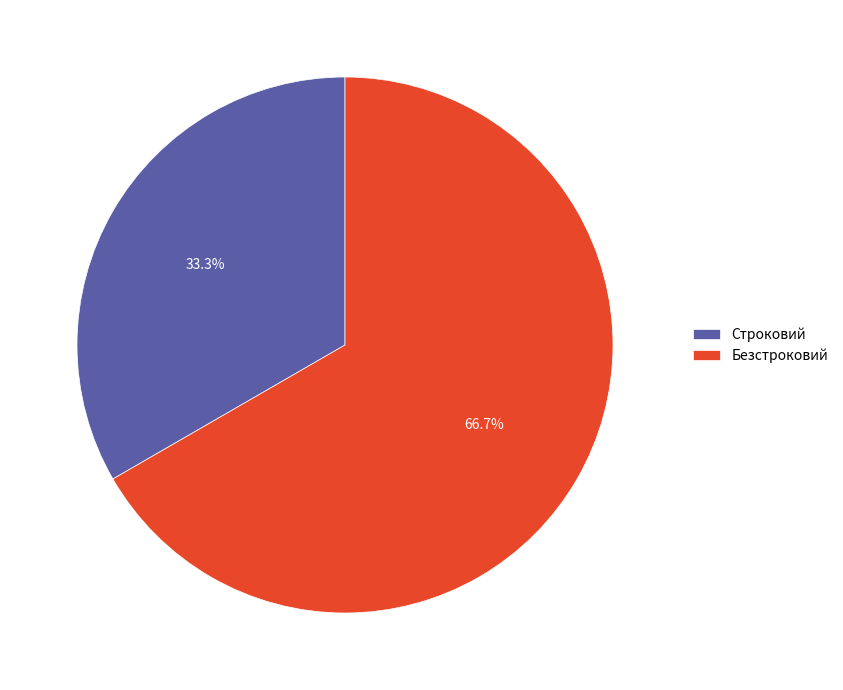

To the nearest percent, what percentage of the pie is Строковий?

33%